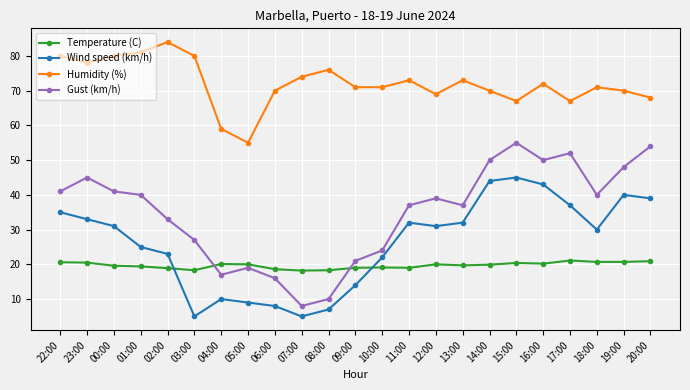

What is the value of the Gust (km/h) point at the 21st from the left?

40.0